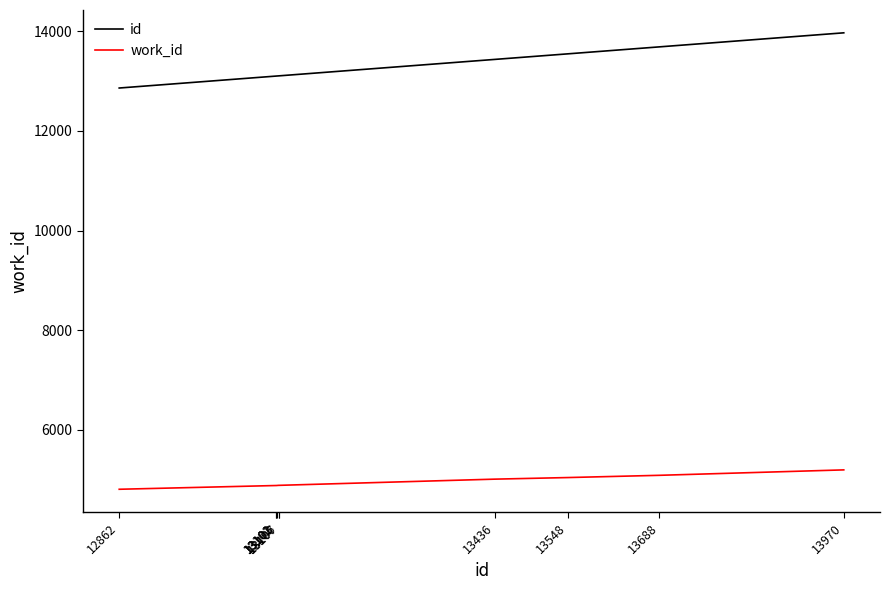

List the series in order of their overall mean, highest first.

id, work_id